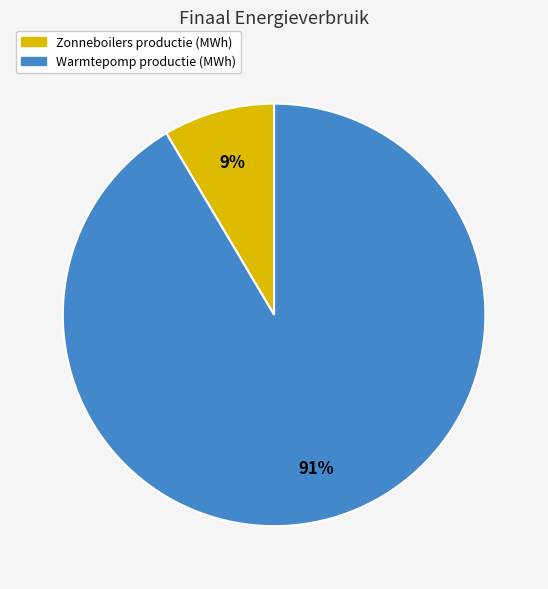

Is there any slice that represents more than half of the pie?

Yes